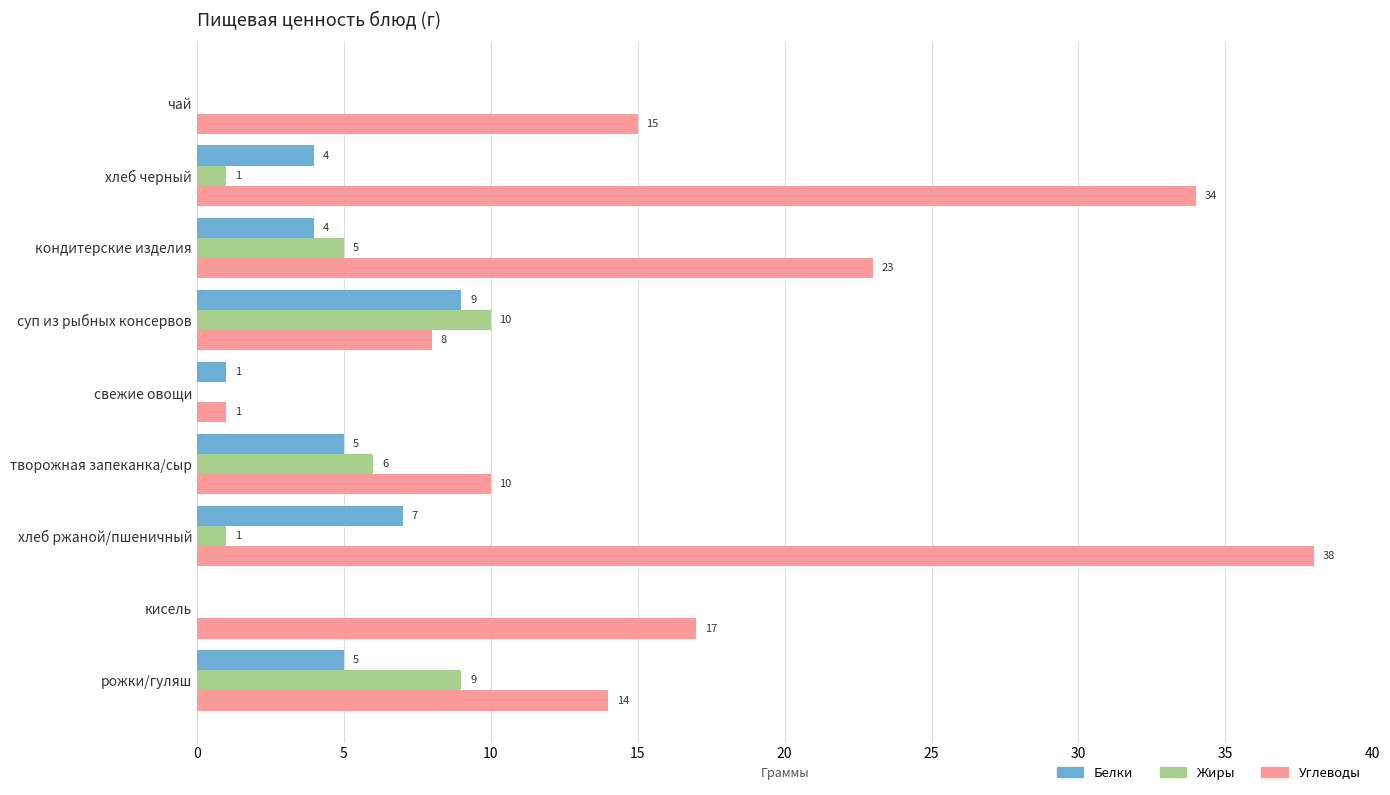

At which label is Углеводы closest to 19?

кисель